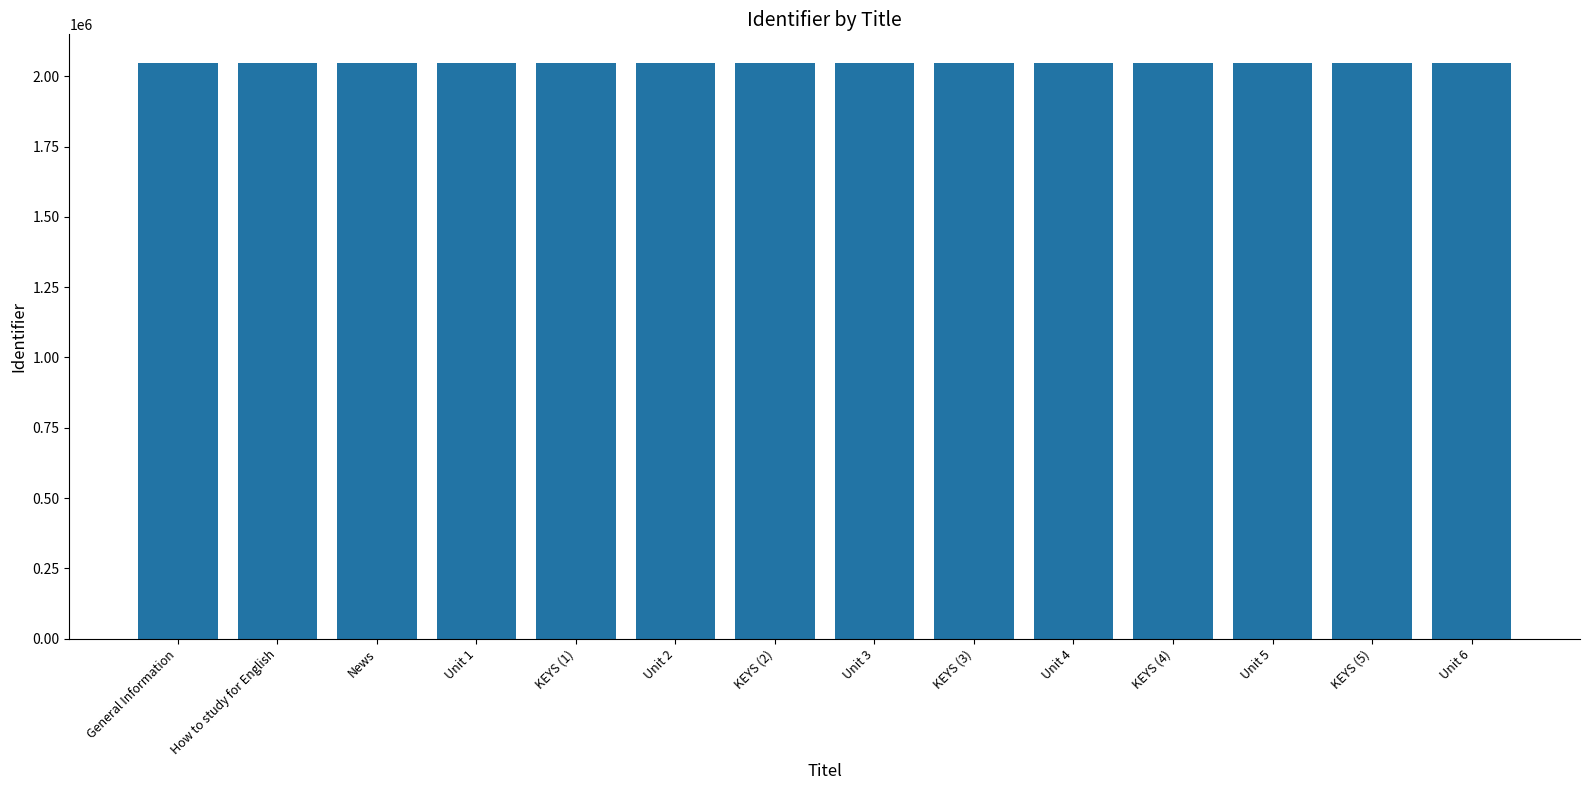

How many values are below 2046651?

7